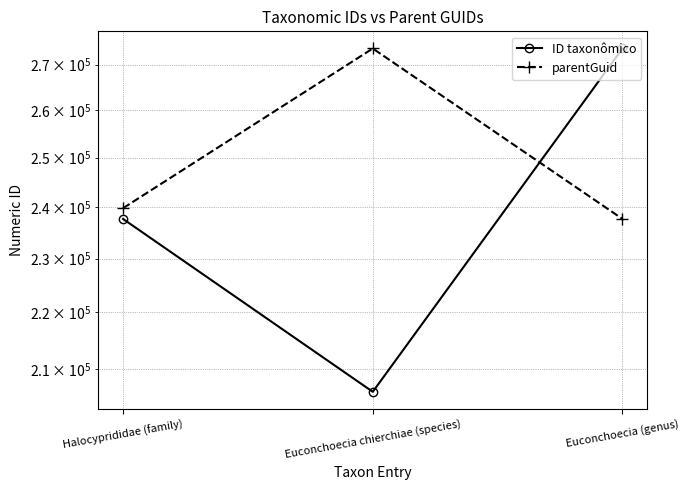

Is it true that ID taxonômico equals 140749 at Halocyprididae (family)?

False